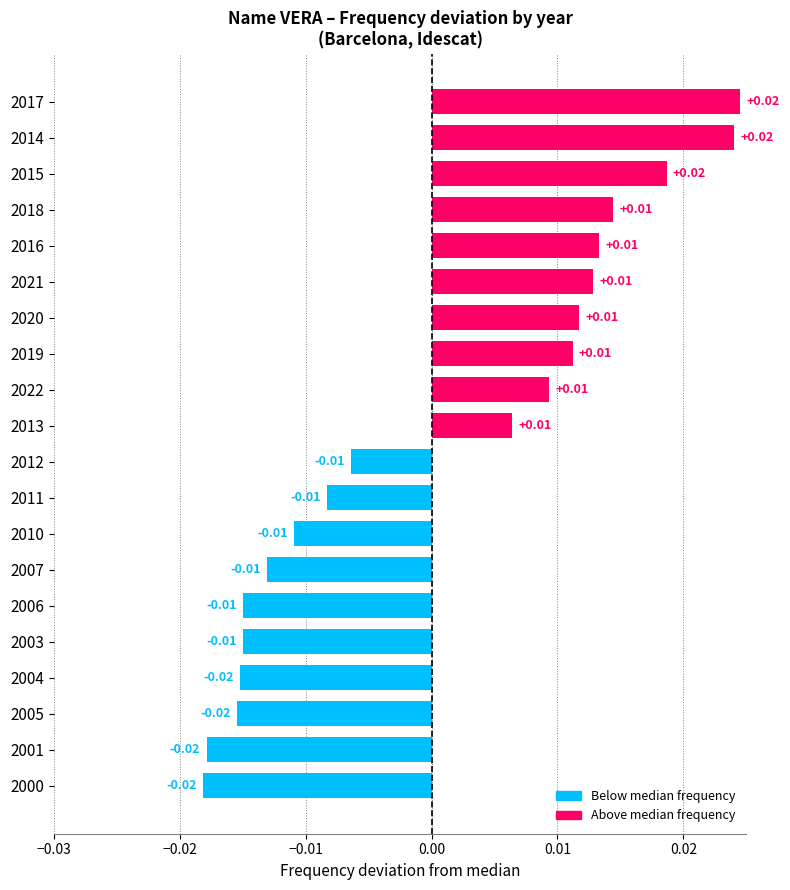

Which has a higher value, 2013 or 2003?

2013